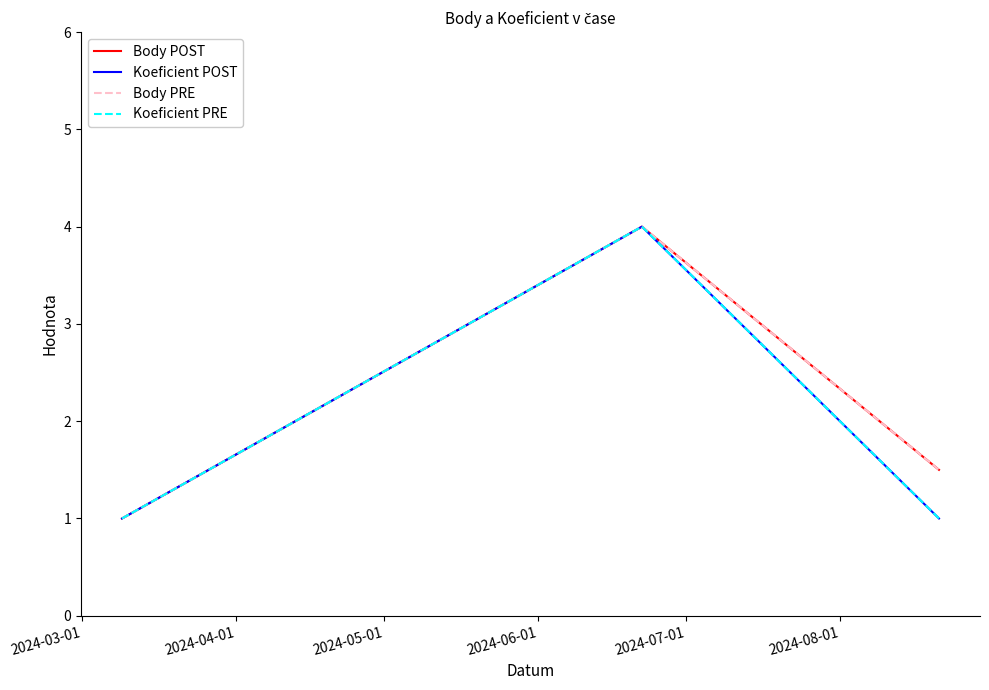

Is this an area chart (filled region under the line)?

No